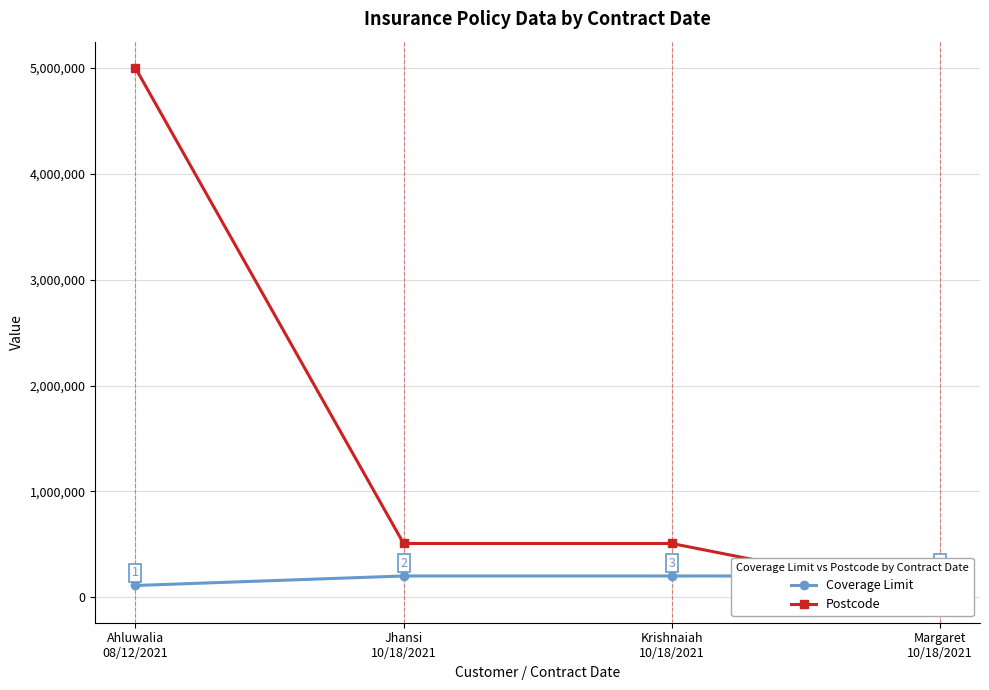

Which category has the highest value in the Postcode series?

Ahluwalia
08/12/2021